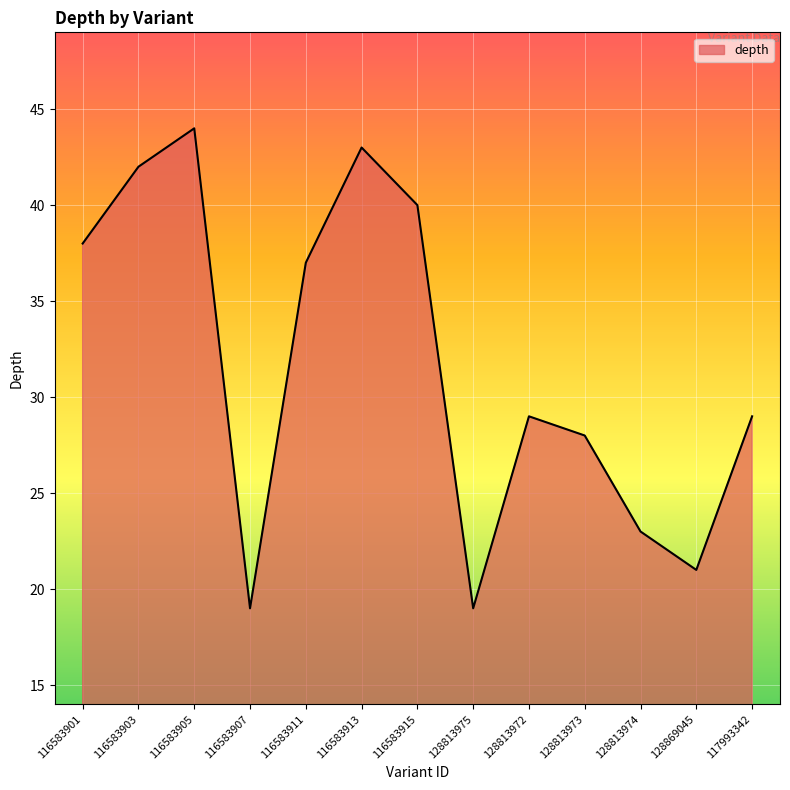

Reading right to left, transcribe all the data shown in this chart.

29	21	23	28	29	19	40	43	37	19	44	42	38